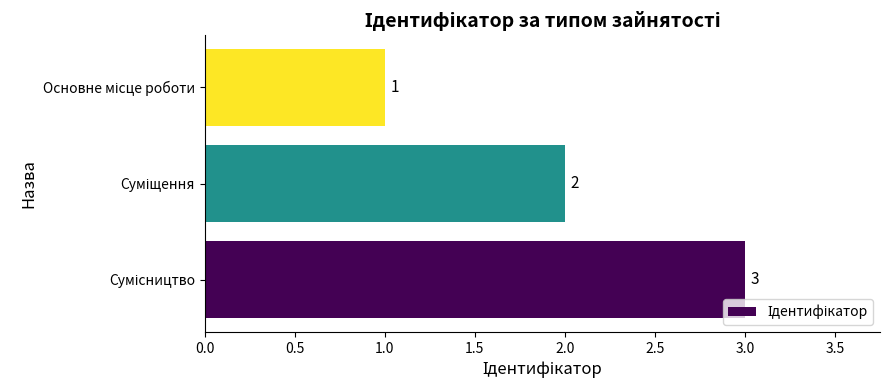

What is the maximum value shown in the chart?

3